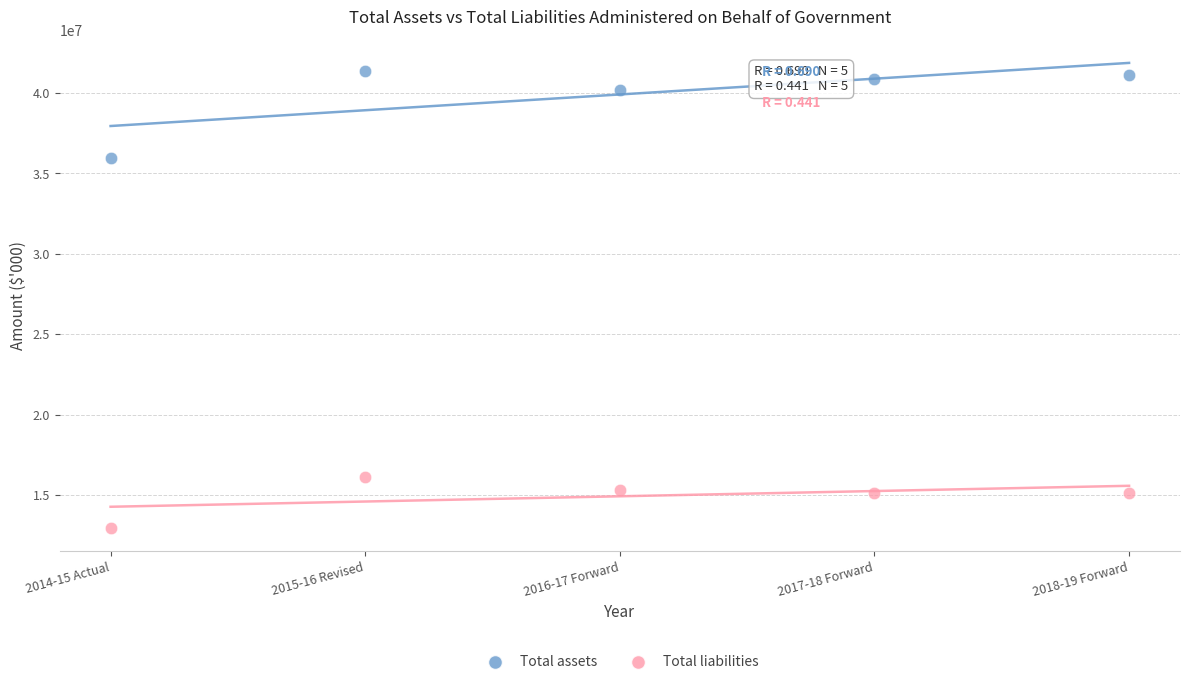

Which series has the largest Y range (max minus min)?

Total assets